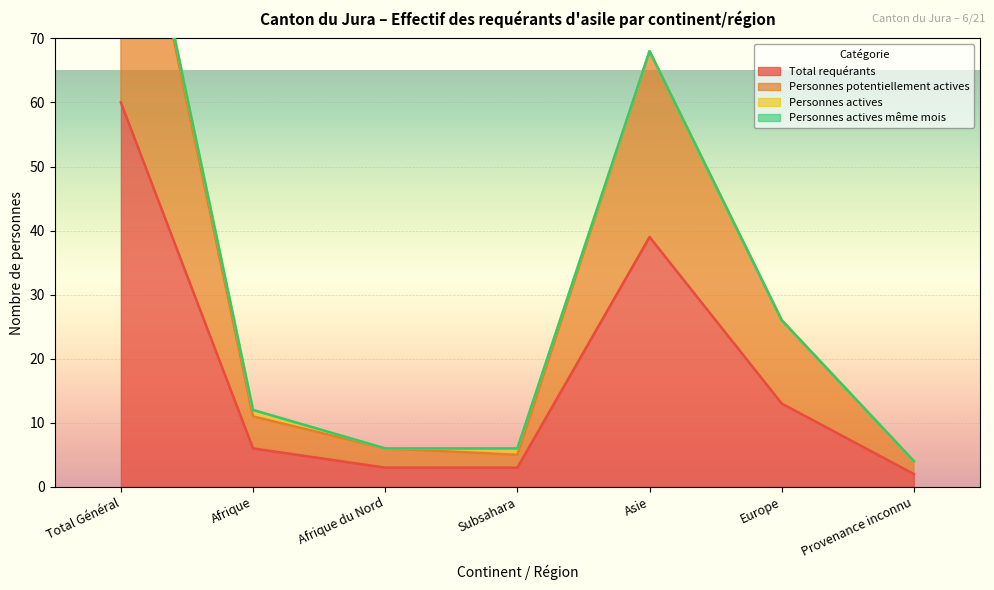

What is the value of the Total requérants point at the 1st from the left?

60